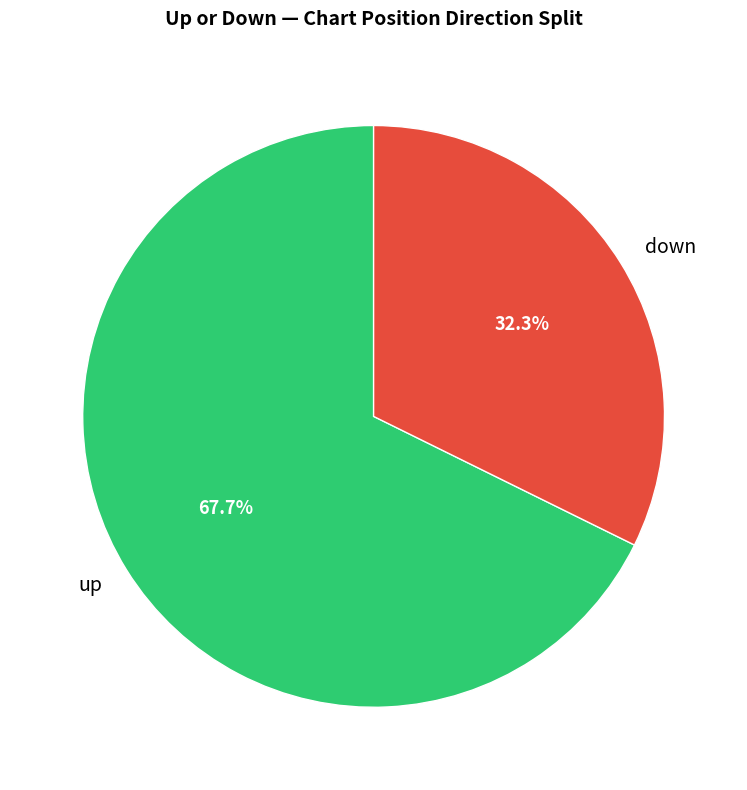

The up slice represents 60% of the pie. True or false?

False